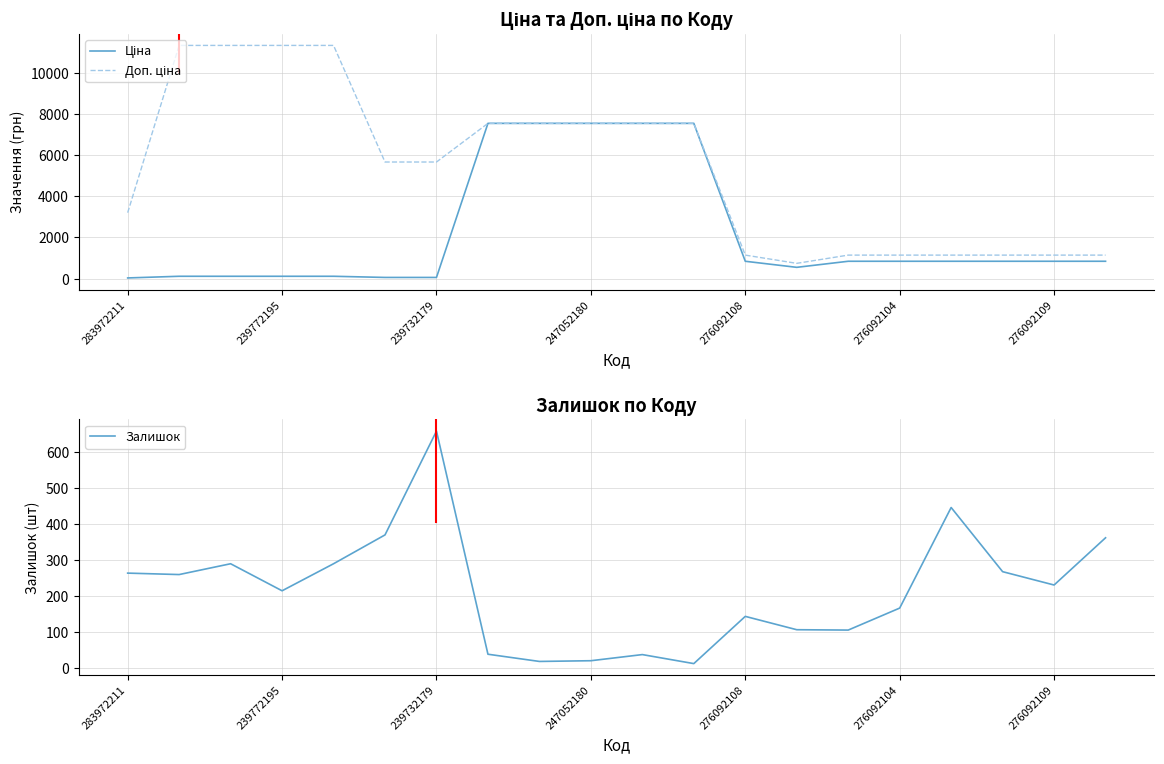

List the series in order of their peak value, highest first.

Доп. ціна, Ціна, Залишок